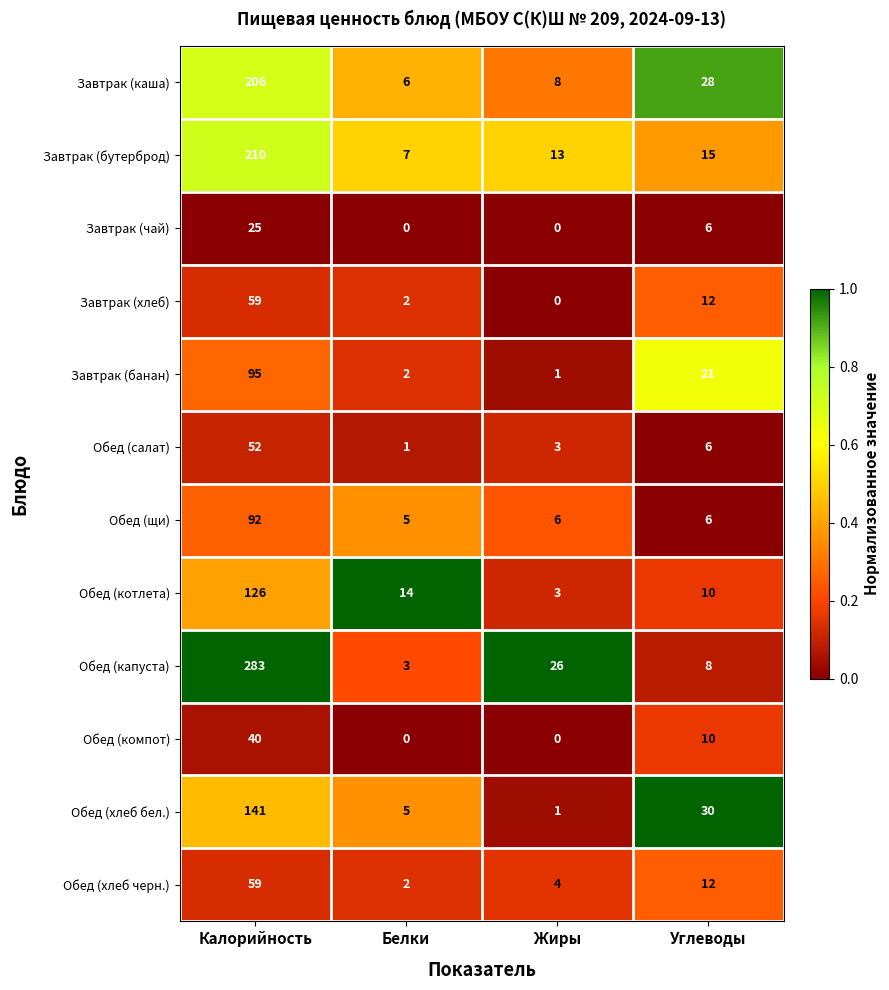

What is the sum of the Обед (салат) values at Жиры and Углеводы?

9